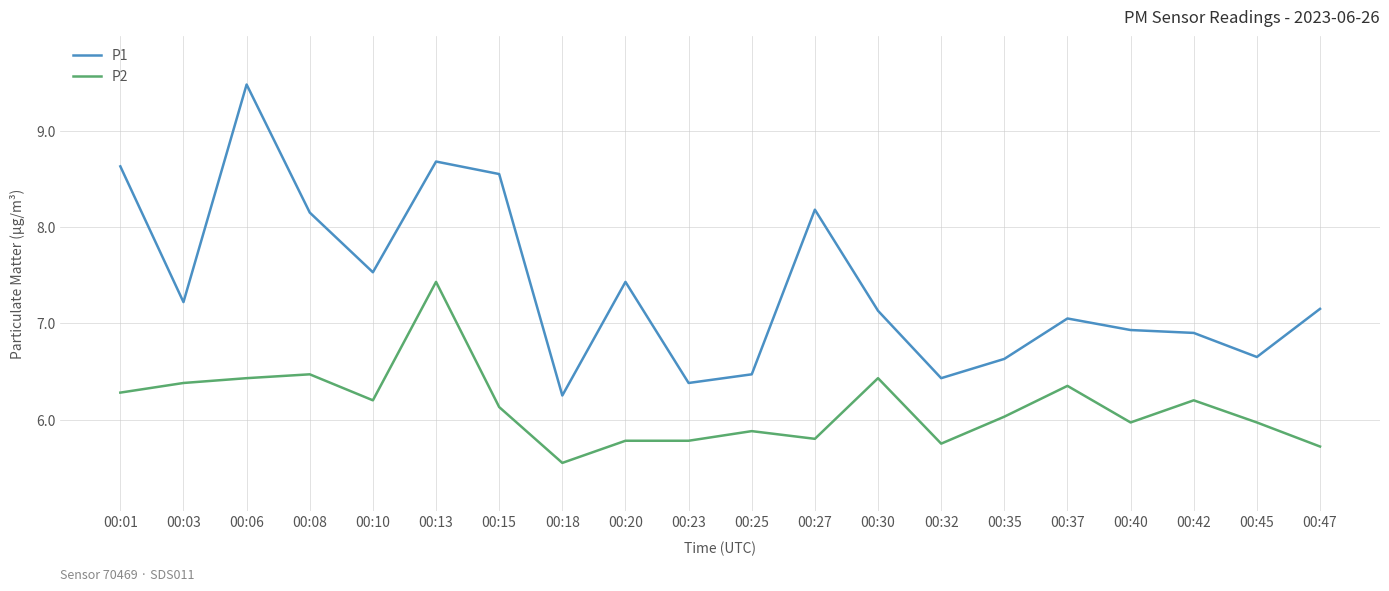

At which label does P1 first exceed 7?

00:01